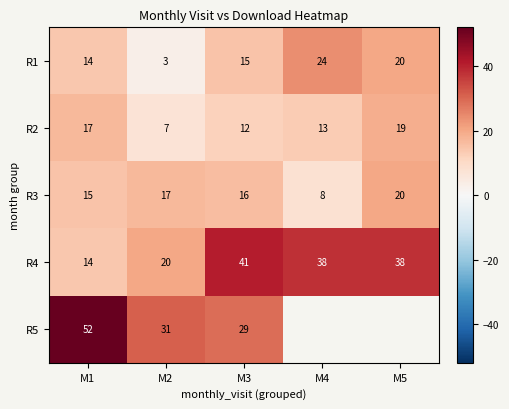

What is the minimum value for R2?

7